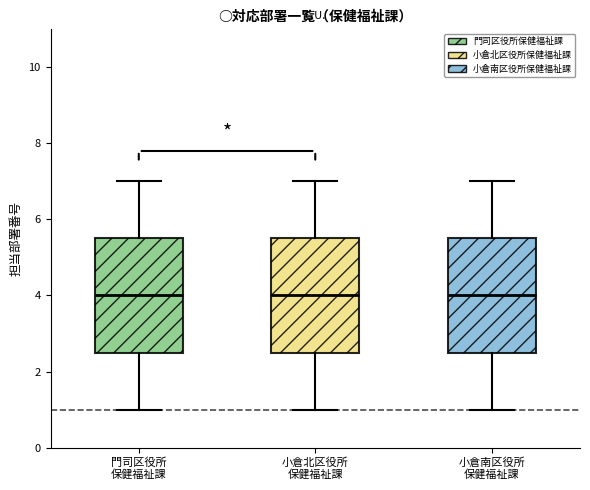

Reading left to right, read every box against the y-axis: the position of its median line, the range the box covers, and the ends of its whiskers. The values are not printed on the chart, so give them approximately, as read against the axis.

門司区役所 保健福祉課: median 4.0, box 2.6 to 5.6, whiskers 1.0 to 7.0
小倉北区役所 保健福祉課: median 4.0, box 2.6 to 5.6, whiskers 1.0 to 7.0
小倉南区役所 保健福祉課: median 4.0, box 2.6 to 5.6, whiskers 1.0 to 7.0